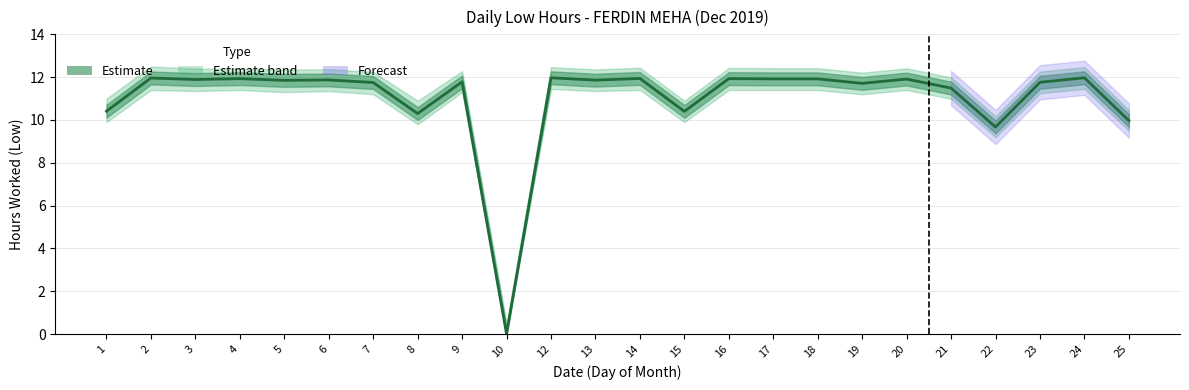

What is the value of the 4th point from the left?

11.9